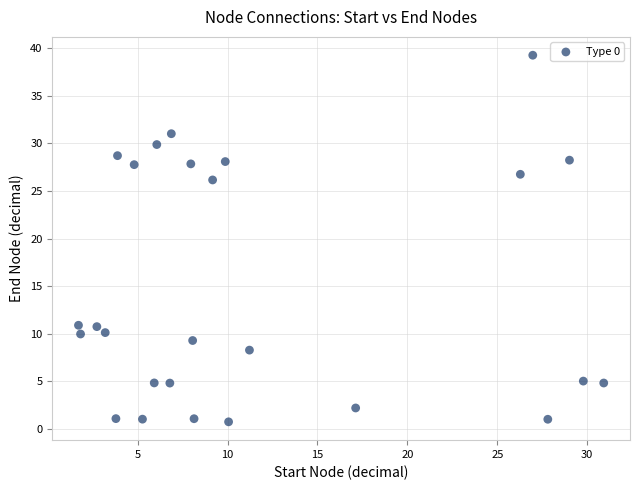

What Y value in the scatter plot is closest to 20?

26.2